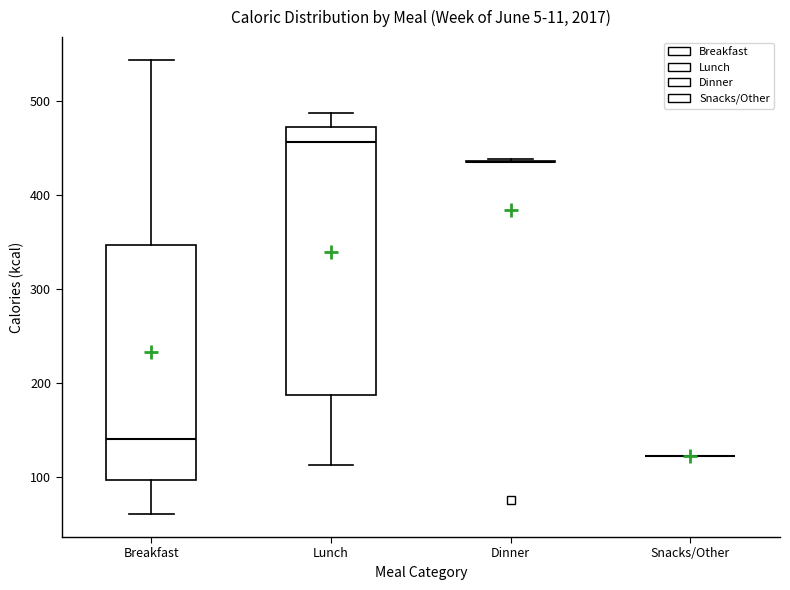

Reading left to right, read every box against the y-axis: the position of its median line, the range the box covers, and the ends of its whiskers. The values are not printed on the chart, so give them approximately, as read against the axis.

Breakfast: median 140, box 100 to 350, whiskers 60 to 540
Lunch: median 460, box 190 to 470, whiskers 110 to 490
Dinner: box collapsed to a line at 440, whiskers 440 to 440
Snacks/Other: box collapsed to a line at 120, whiskers 120 to 120